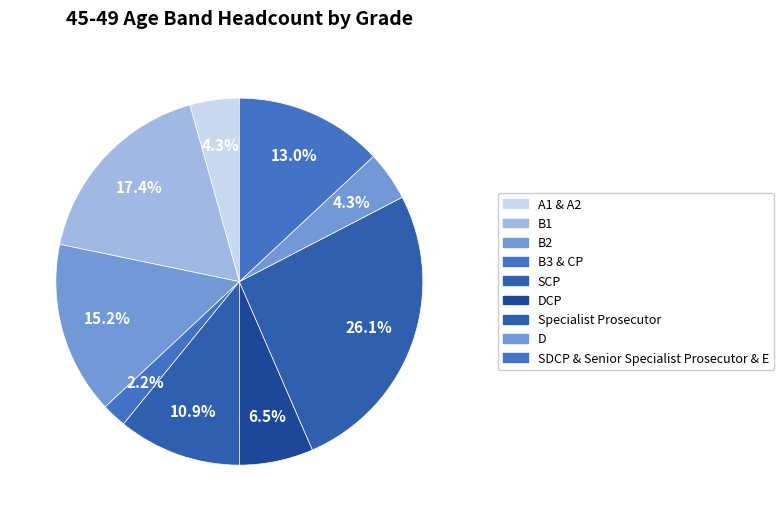

To the nearest percent, what is the average slice percentage?

11%